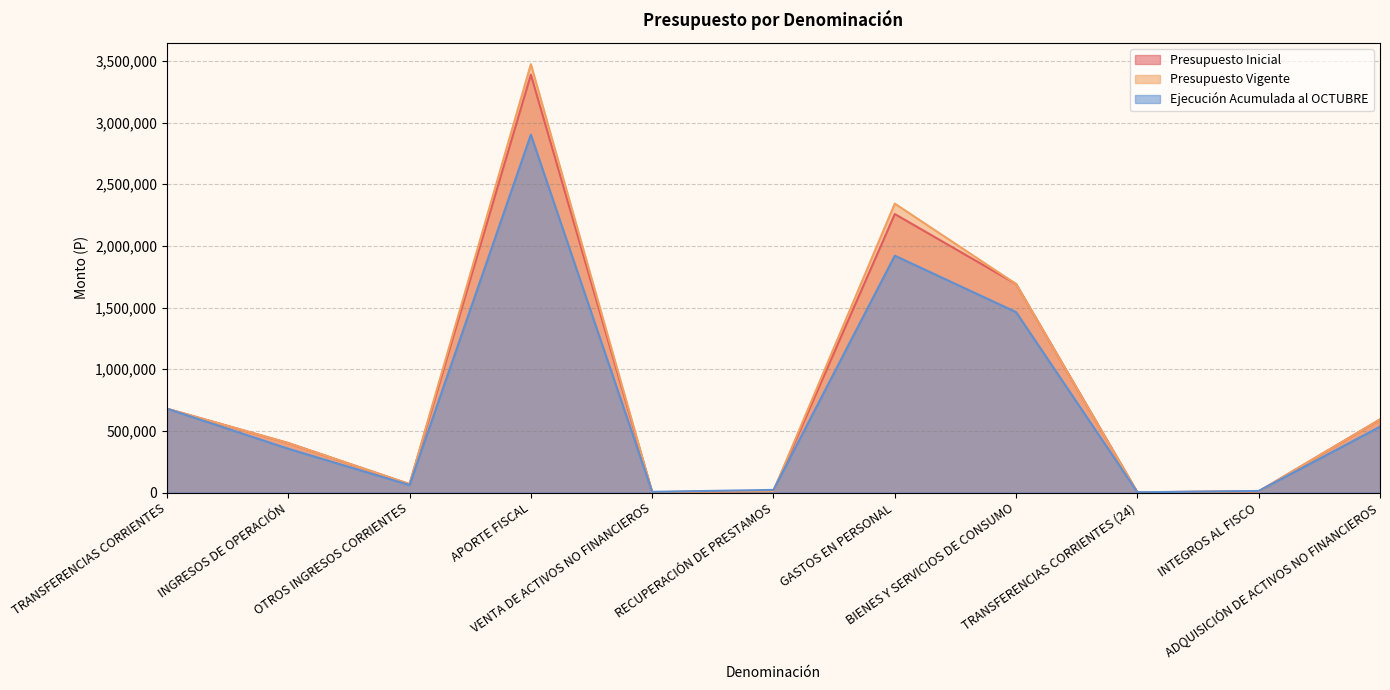

Reading left to right, extract all data points from this chart.

Presupuesto Inicial: TRANSFERENCIAS CORRIENTES=679986	INGRESOS DE OPERACIÓN=401481	OTROS INGRESOS CORRIENTES=68112	APORTE FISCAL=3389303	VENTA DE ACTIVOS NO FINANCIEROS=2981	RECUPERACIÓN DE PRESTAMOS=12704	GASTOS EN PERSONAL=2258664	BIENES Y SERVICIOS DE CONSUMO=1691521	TRANSFERENCIAS CORRIENTES (24)=2221	INTEGROS AL FISCO=9623	ADQUISICIÓN DE ACTIVOS NO FINANCIEROS=592538
Presupuesto Vigente: TRANSFERENCIAS CORRIENTES=679986	INGRESOS DE OPERACIÓN=401481	OTROS INGRESOS CORRIENTES=68112	APORTE FISCAL=3473806	VENTA DE ACTIVOS NO FINANCIEROS=2981	RECUPERACIÓN DE PRESTAMOS=12704	GASTOS EN PERSONAL=2343167	BIENES Y SERVICIOS DE CONSUMO=1691521	TRANSFERENCIAS CORRIENTES (24)=2221	INTEGROS AL FISCO=9623	ADQUISICIÓN DE ACTIVOS NO FINANCIEROS=592538
Ejecución Acumulada al OCTUBRE: TRANSFERENCIAS CORRIENTES=679986	INGRESOS DE OPERACIÓN=355307	OTROS INGRESOS CORRIENTES=60751	APORTE FISCAL=2902167	VENTA DE ACTIVOS NO FINANCIEROS=5775	RECUPERACIÓN DE PRESTAMOS=21533	GASTOS EN PERSONAL=1920910	BIENES Y SERVICIOS DE CONSUMO=1463077	TRANSFERENCIAS CORRIENTES (24)=2221	INTEGROS AL FISCO=13064	ADQUISICIÓN DE ACTIVOS NO FINANCIEROS=533672